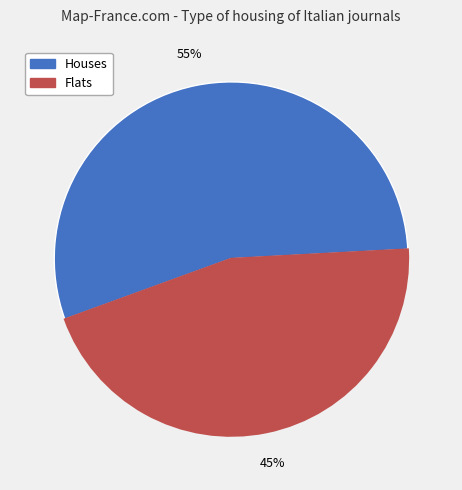

Does any single category account for the majority?

Yes